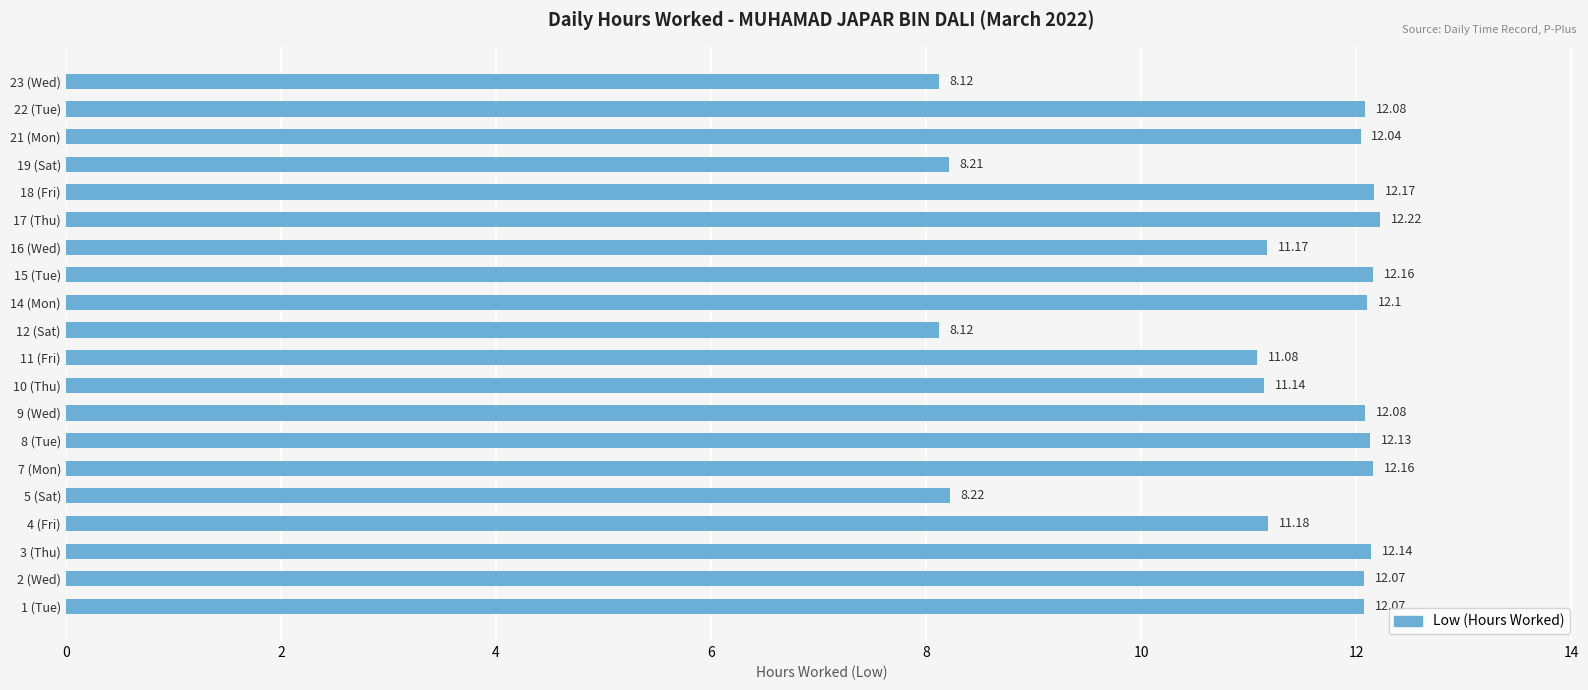

What is the change in value from 11 (Fri) to 19 (Sat)?

-2.9